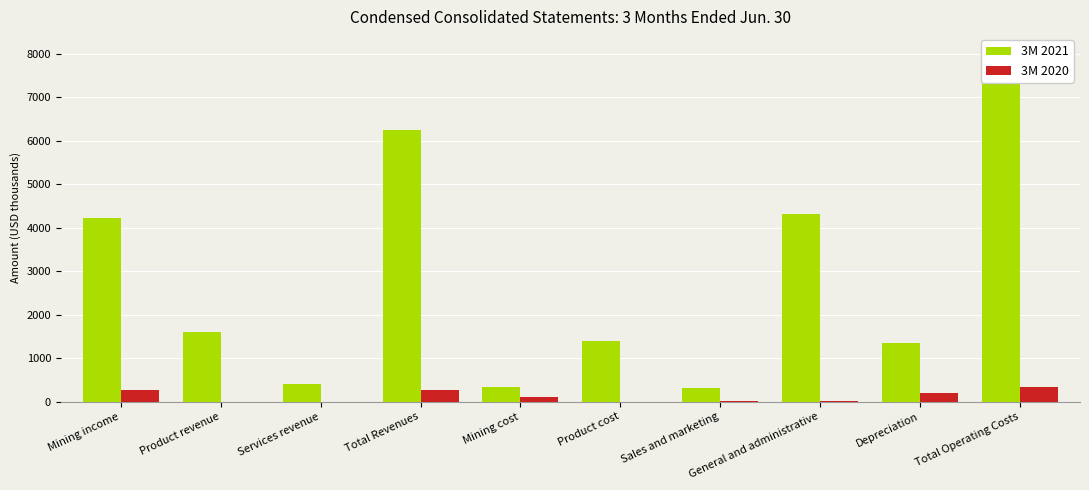

Reading left to right, what are all the values shown in this chart?

3M 2021: 4234	1599	413	6246	344	1391	301	4307	1345	8051
3M 2020: 274	0	0	274	104	0	6	4	198	328